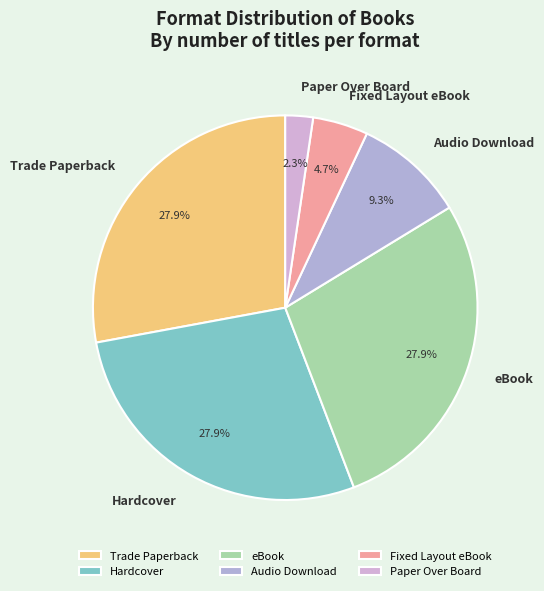

Combined, do Audio Download and Fixed Layout eBook account for over 50%?

No